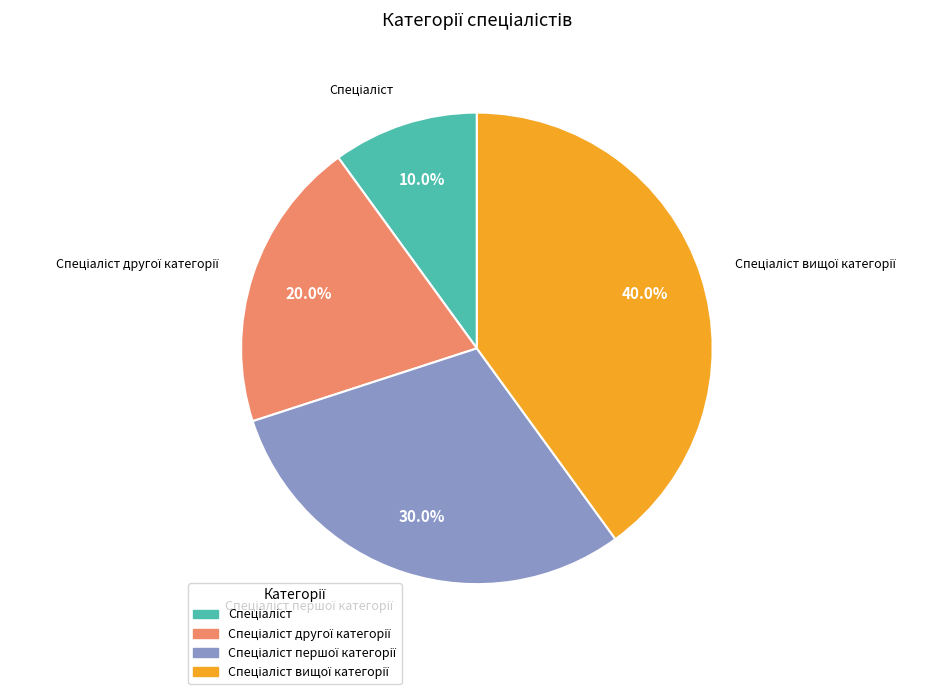

Does any single category account for the majority?

No